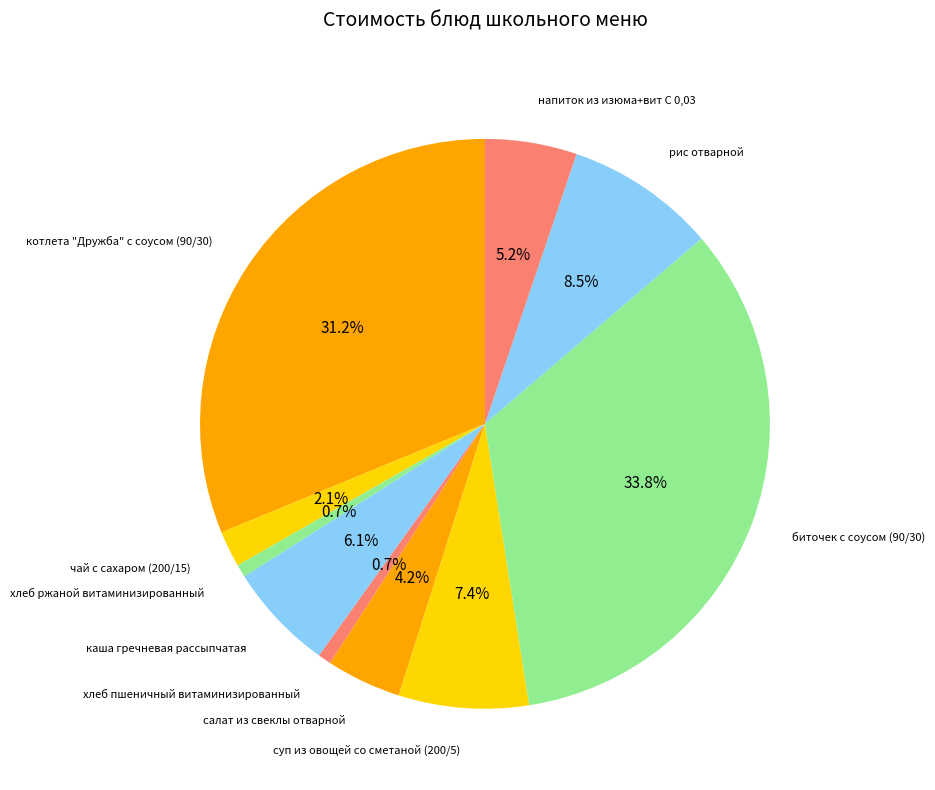

What is the largest slice in the pie chart?

биточек с соусом (90/30)